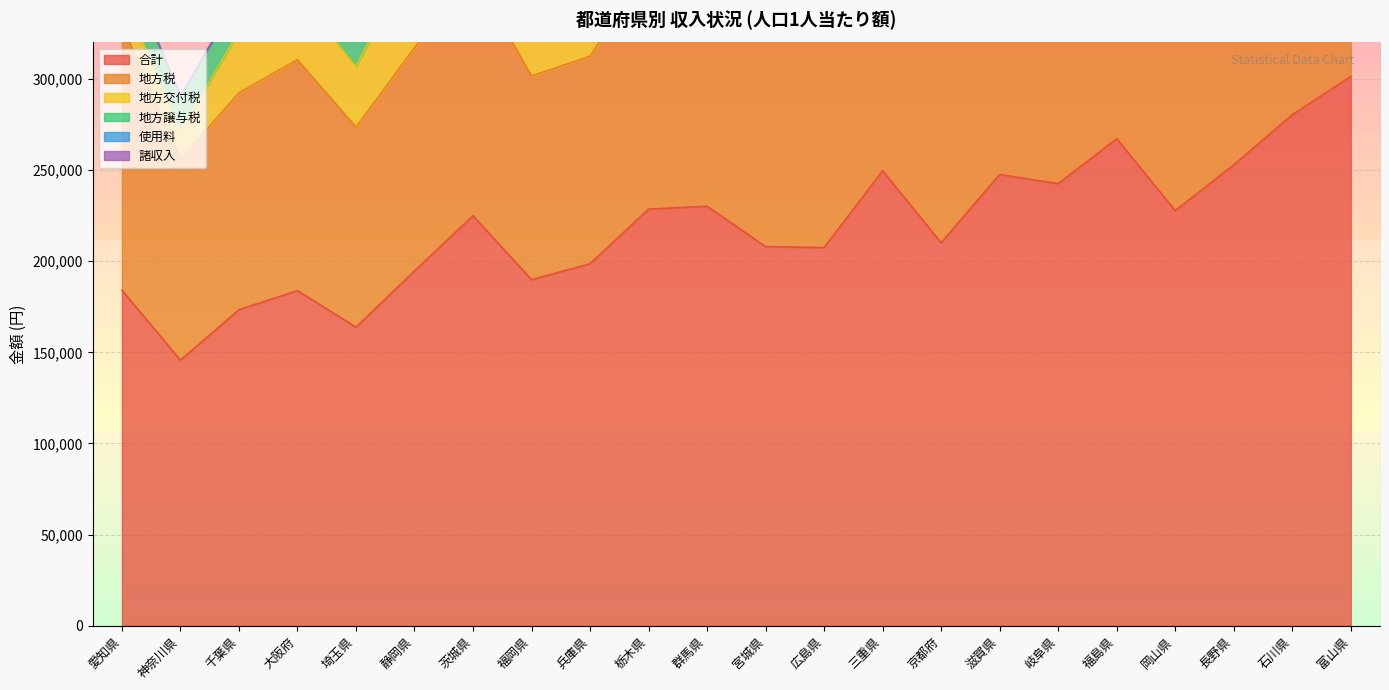

How many series are shown in this chart?

6